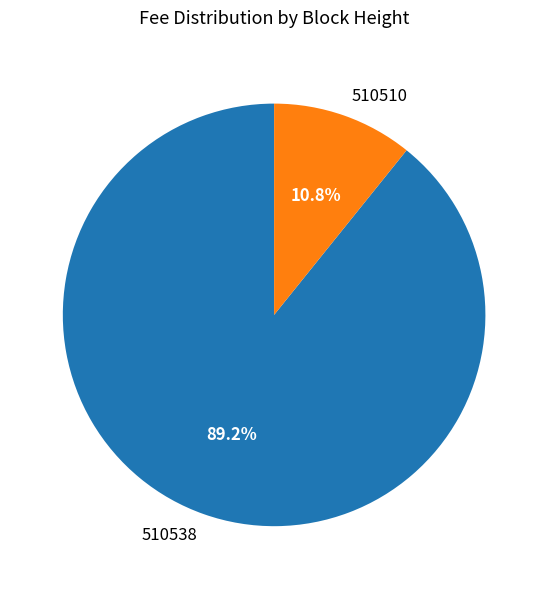

What is the total percentage of 510510 and 510538?

100.0%